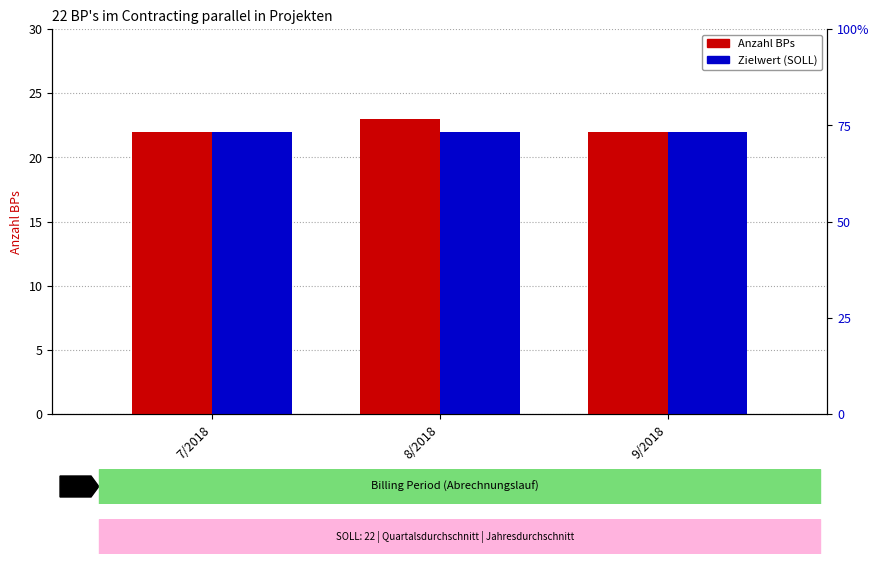

Which series has the largest range (max minus min)?

Anzahl BPs